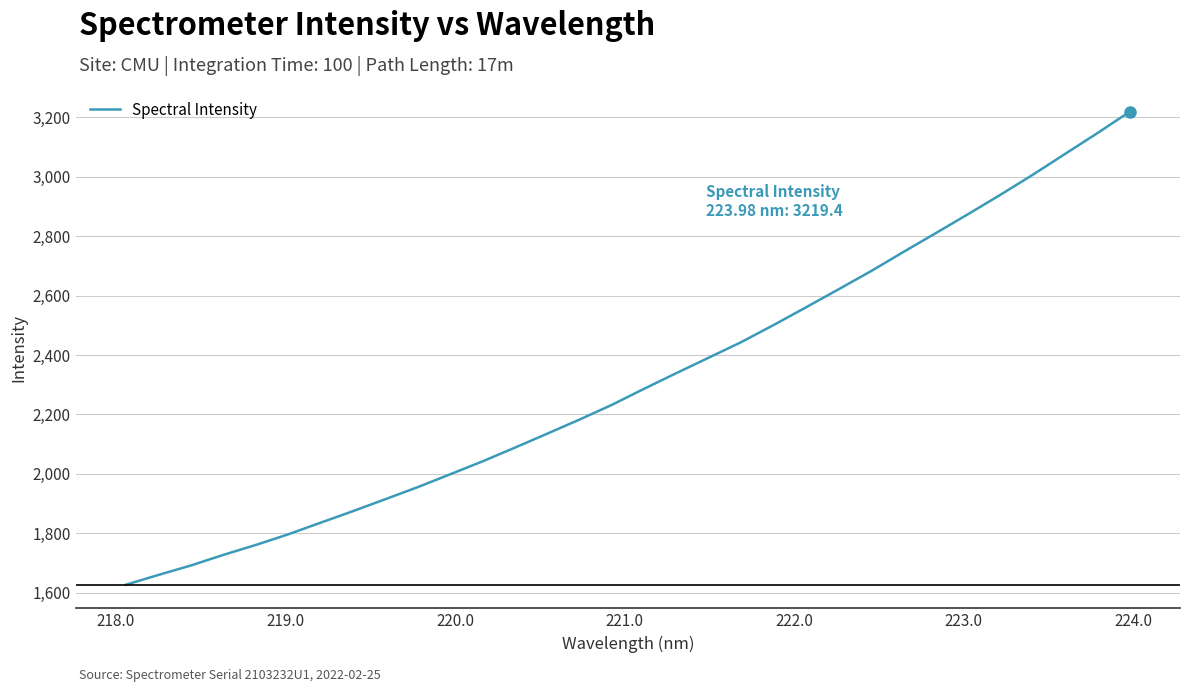

What is the greatest value displayed?

3219.4